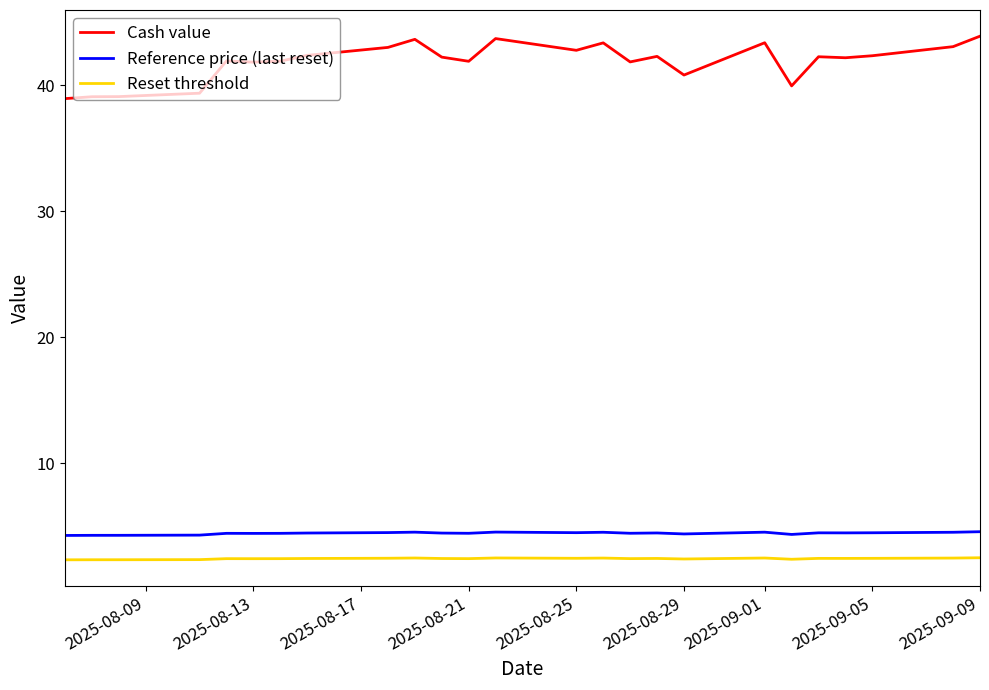

What is the greatest value displayed?

43.9